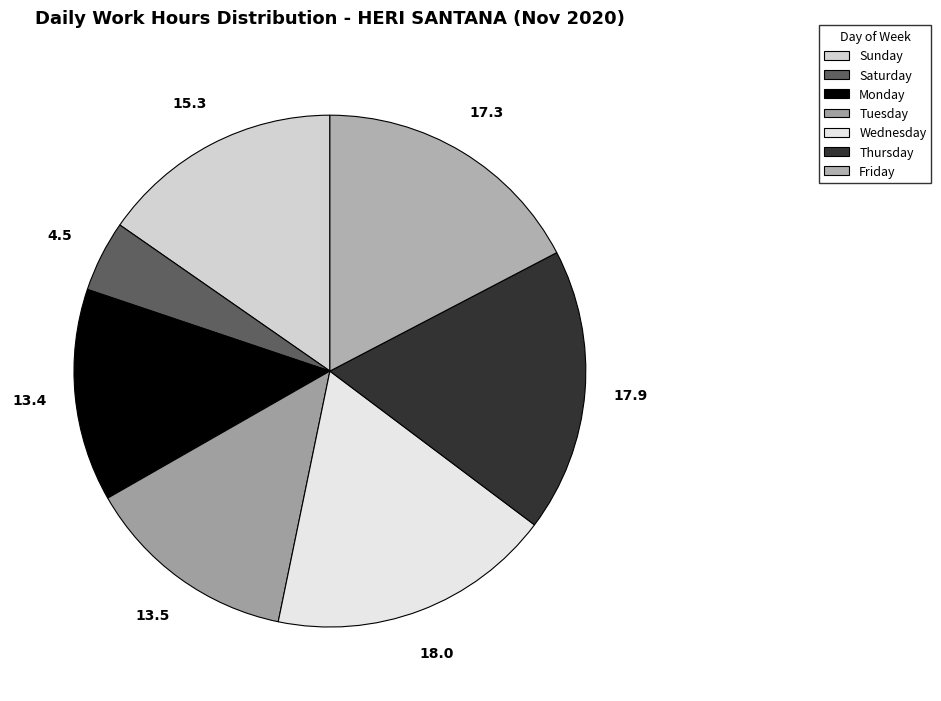

Which category has the smallest portion of the pie?

Saturday